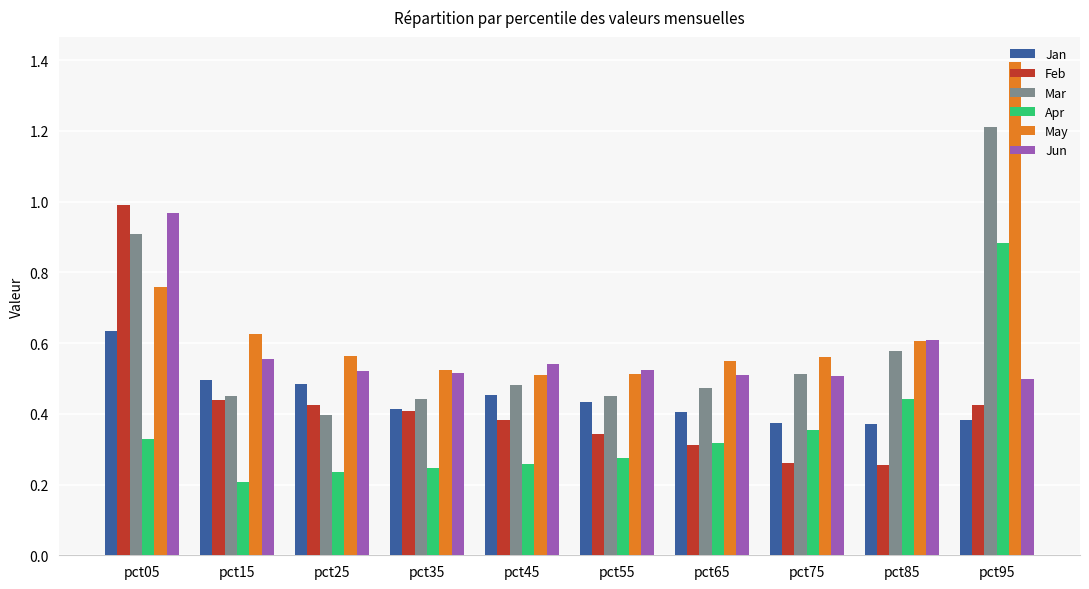

Are the bars grouped side by side (vs. stacked)?

Yes